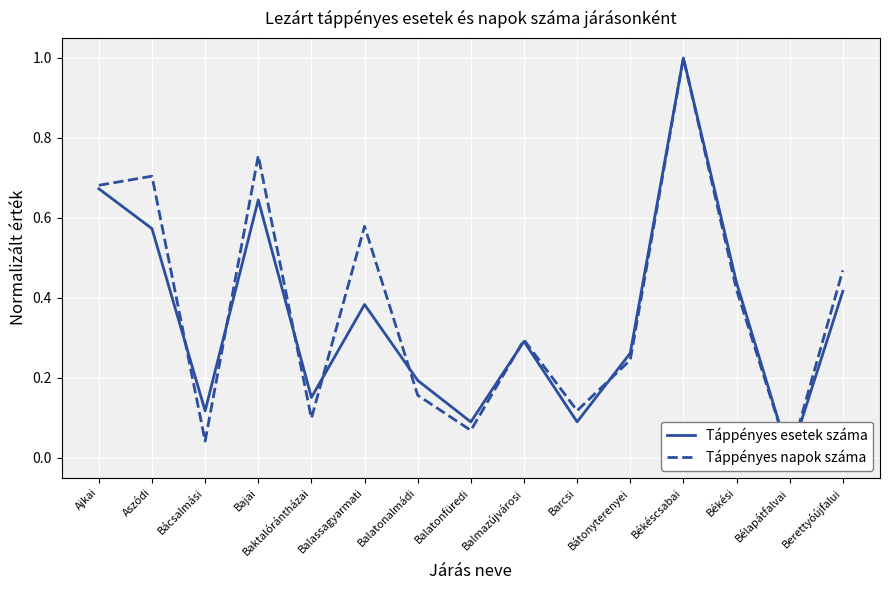

Rank the series at Barcsi from lowest to highest value.

Táppényes esetek száma, Táppényes napok száma